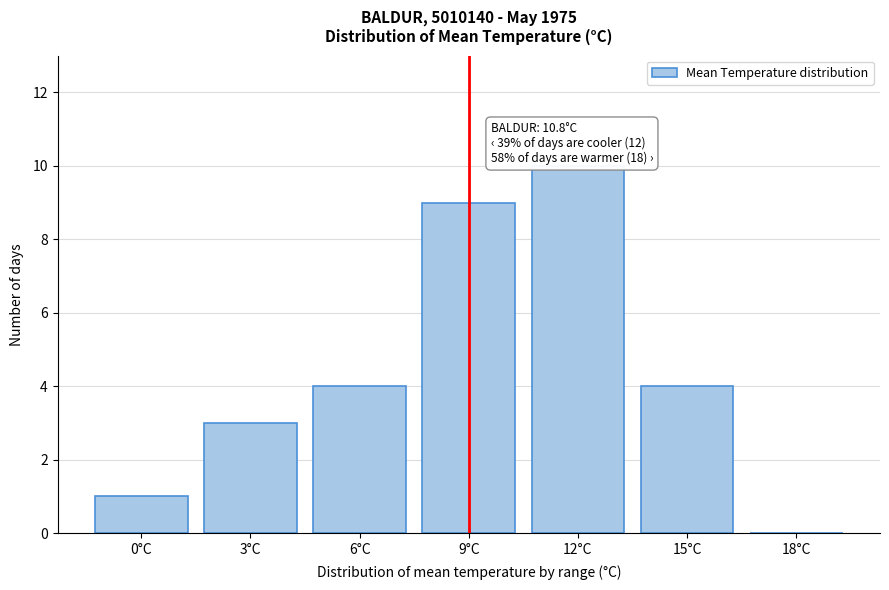

Reading left to right, transcribe all the data shown in this chart.

0°C=1	3°C=3	6°C=4	9°C=9	12°C=10	15°C=4	18°C=0